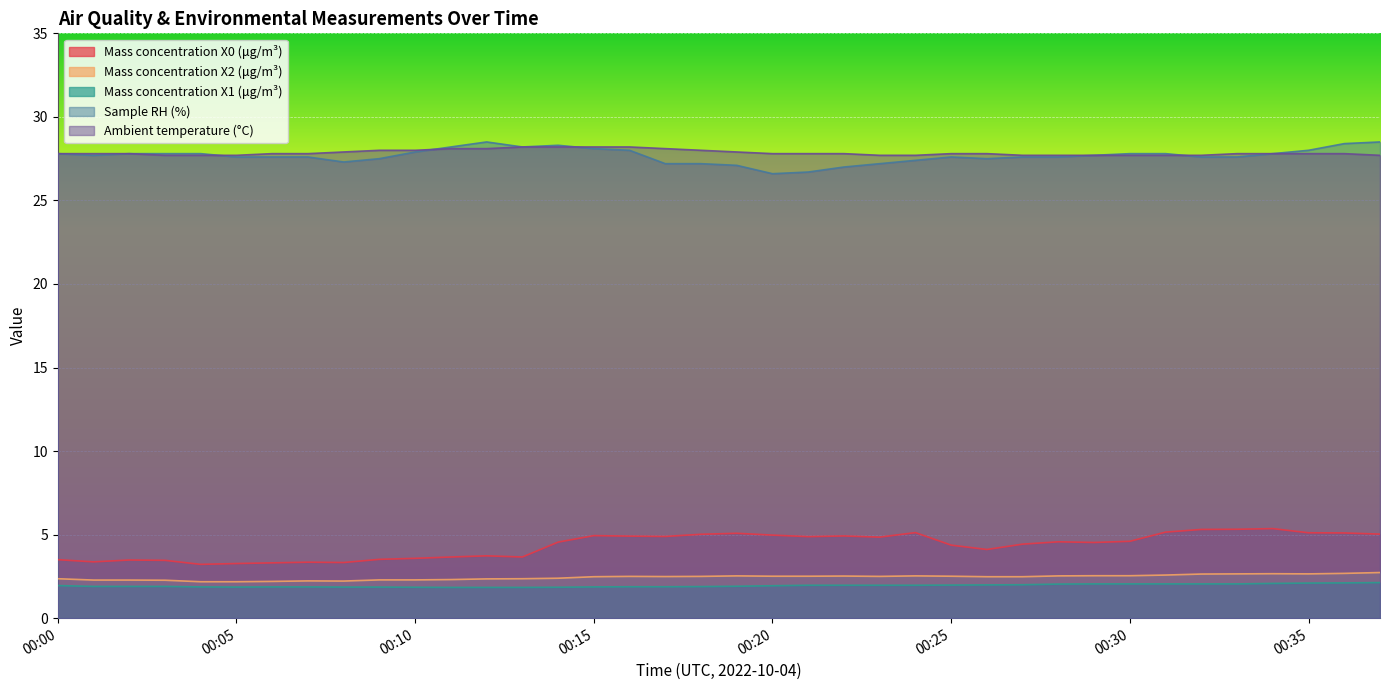

The value of Mass concentration X0 (μg/m³) at 00:23 is 4.8. True or false?

True